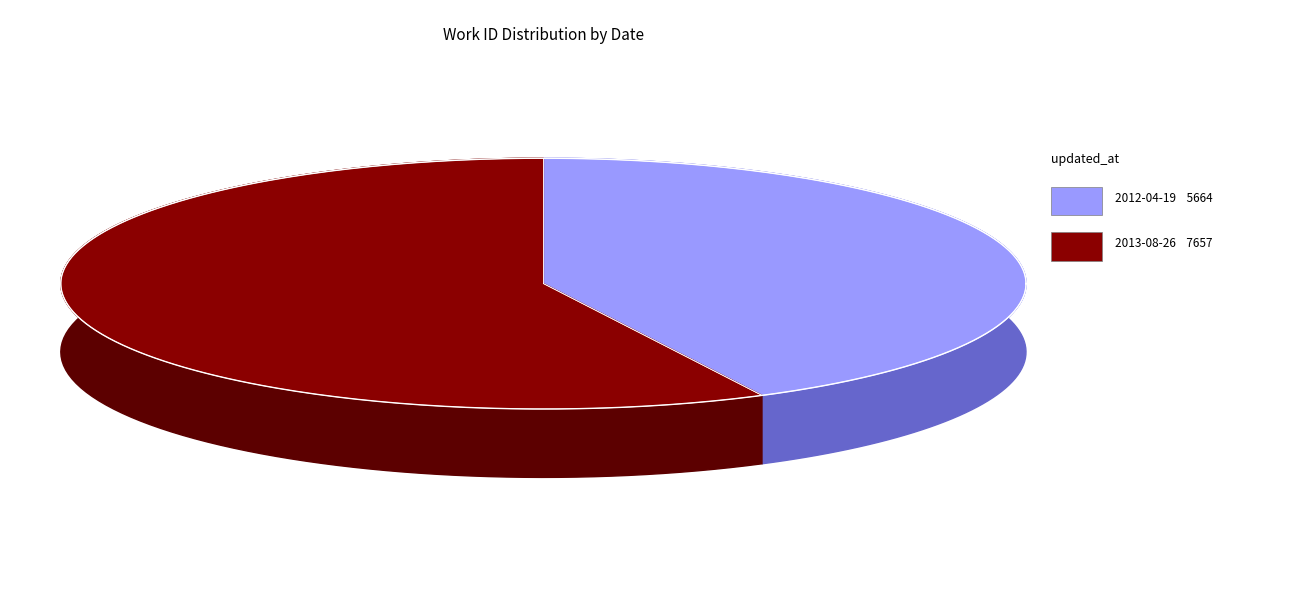

What percentage is NOT represented by 2013-08-26?

42.5%